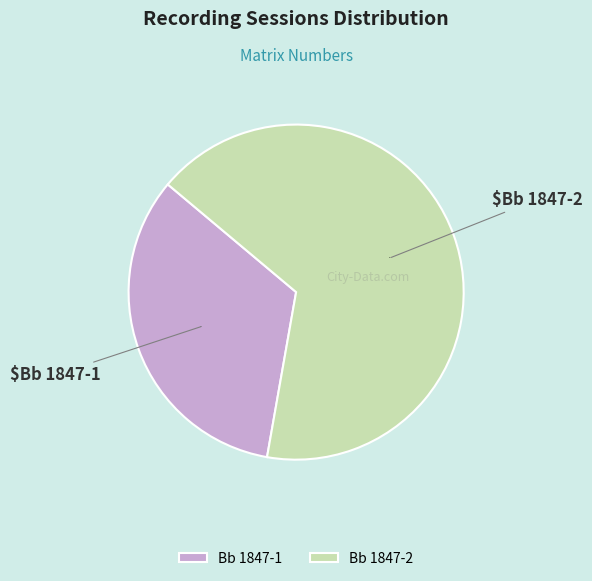

Is the sum of Bb 1847-1 and Bb 1847-2 greater than half?

Yes